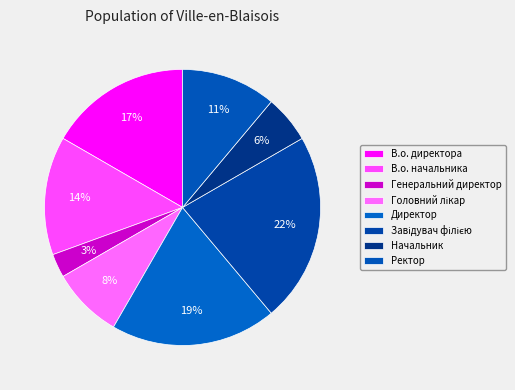

Count the number of slices in the pie.

8